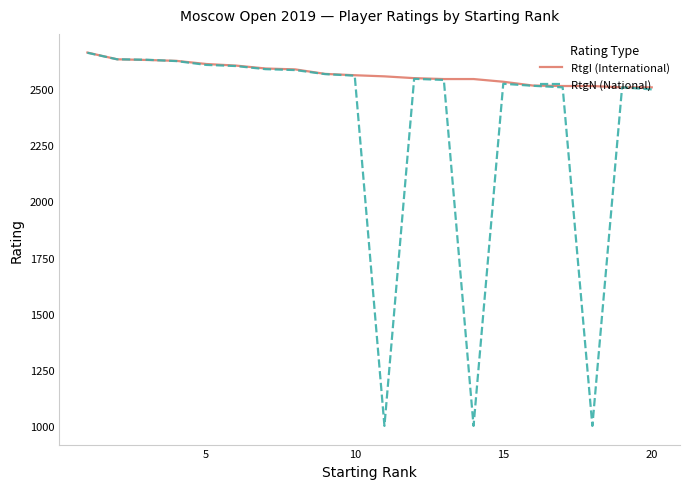

Which series has the largest total across all categories?

RtgI (International)